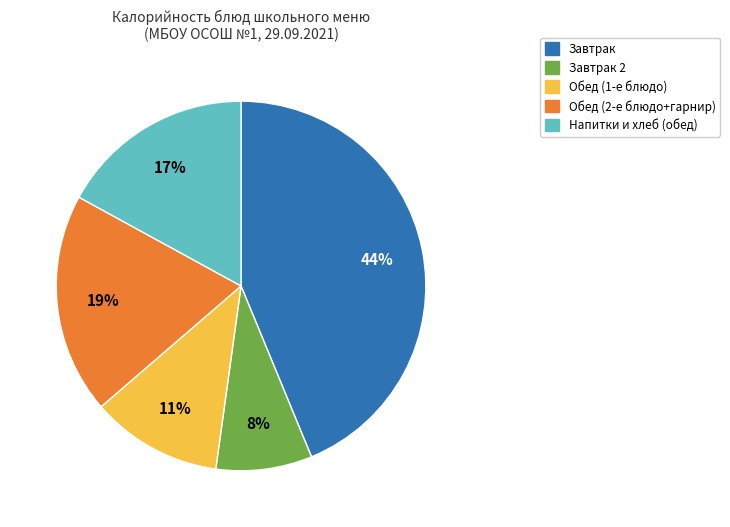

To the nearest percent, what is the average slice percentage?

20%